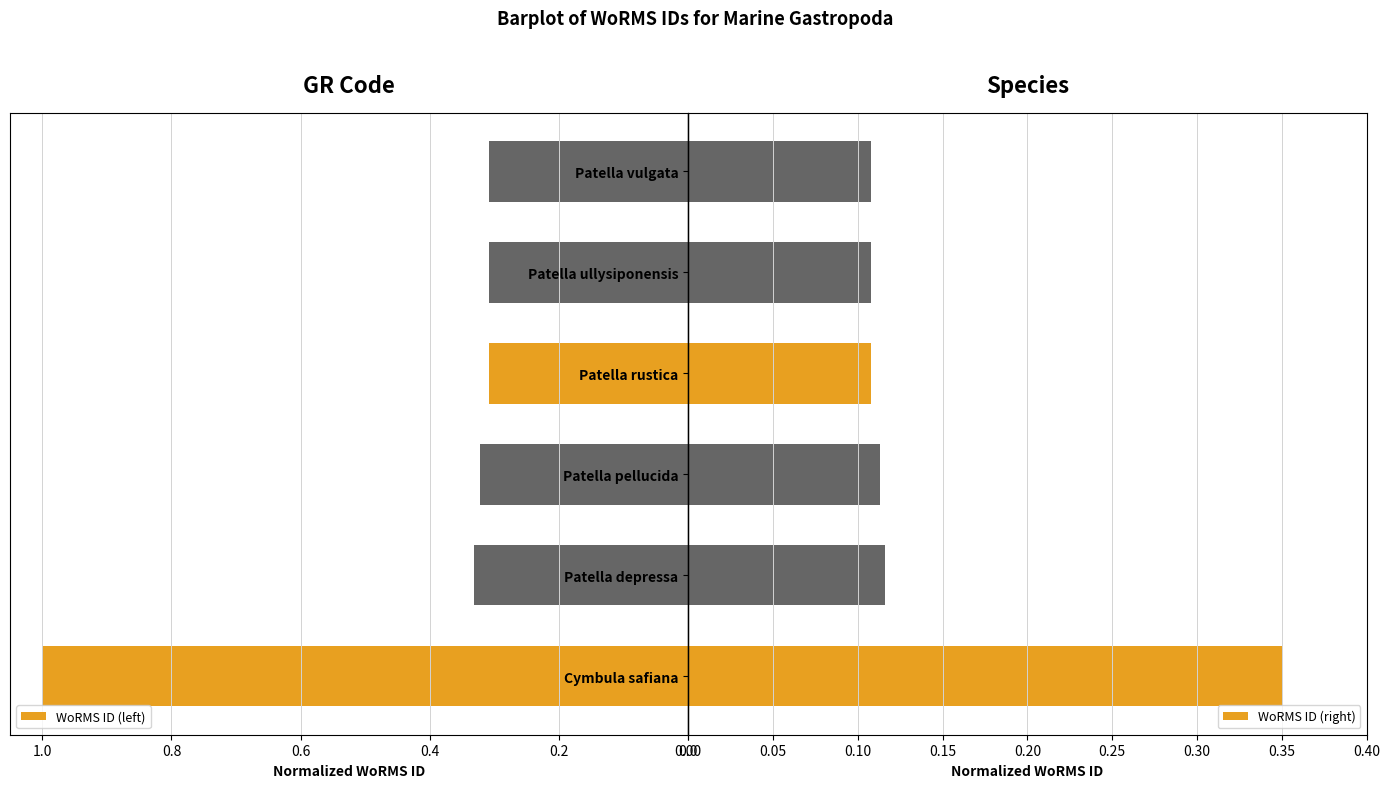

What is the sum of all WoRMS ID (left) values?

2.6